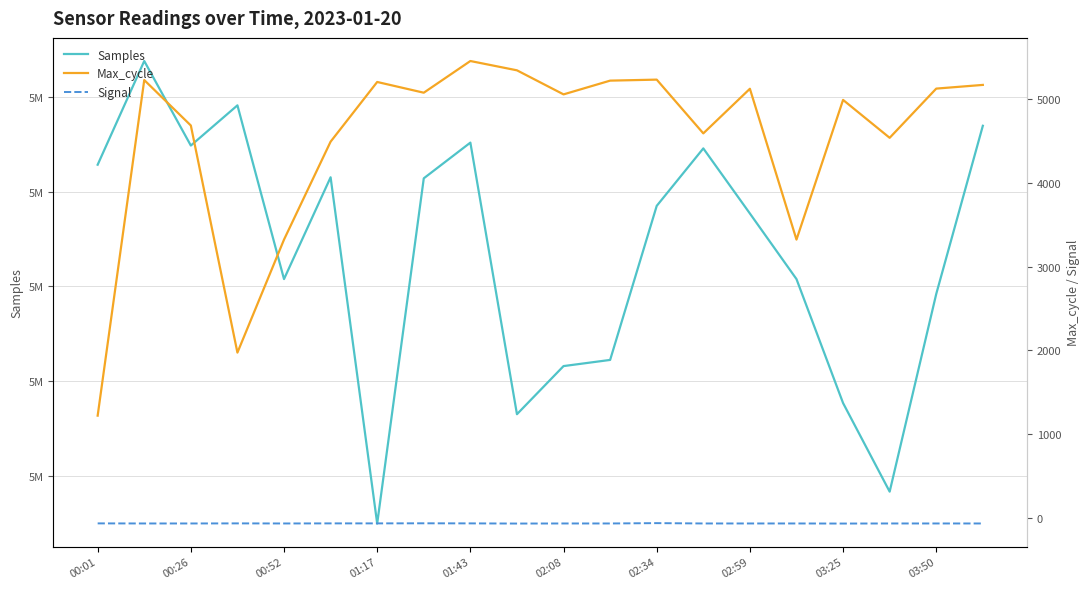

How many data points does each series have?

20